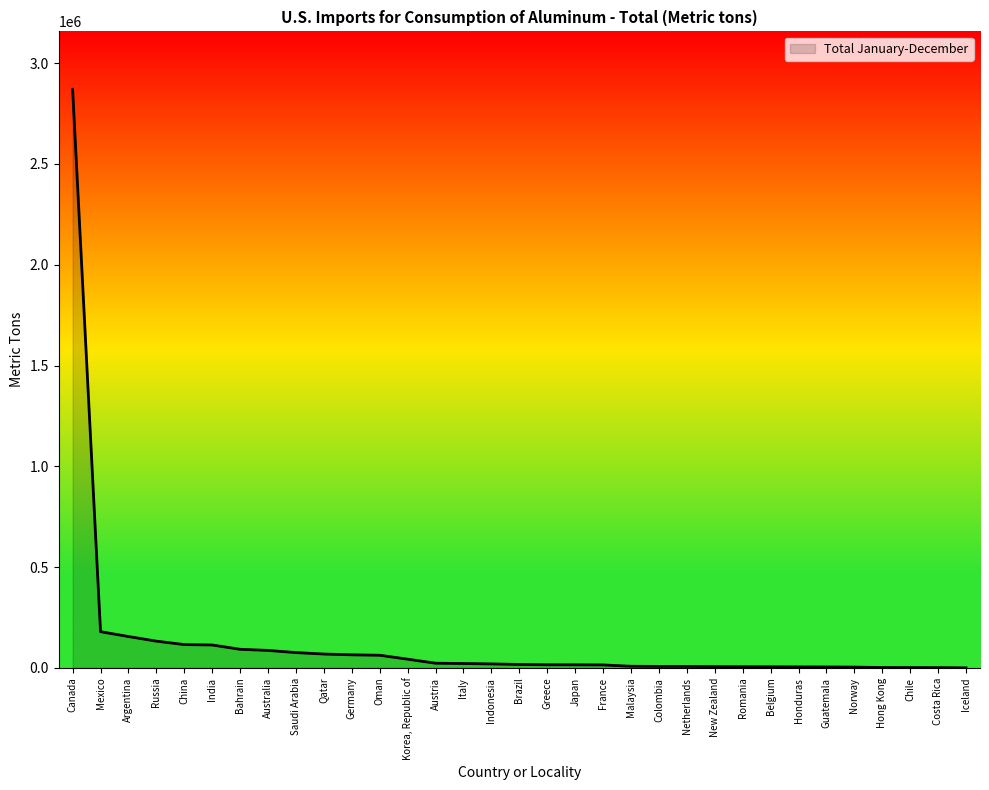

What is the maximum value shown in the chart?

2870000